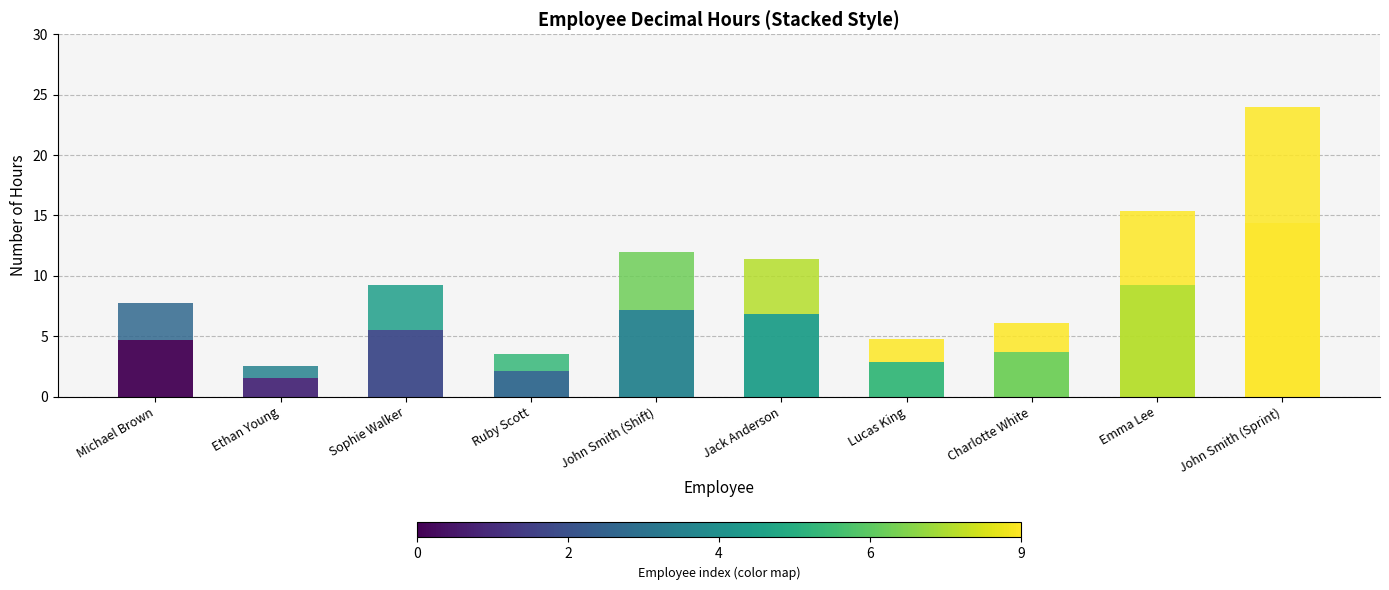

Are the bars grouped side by side (vs. stacked)?

No